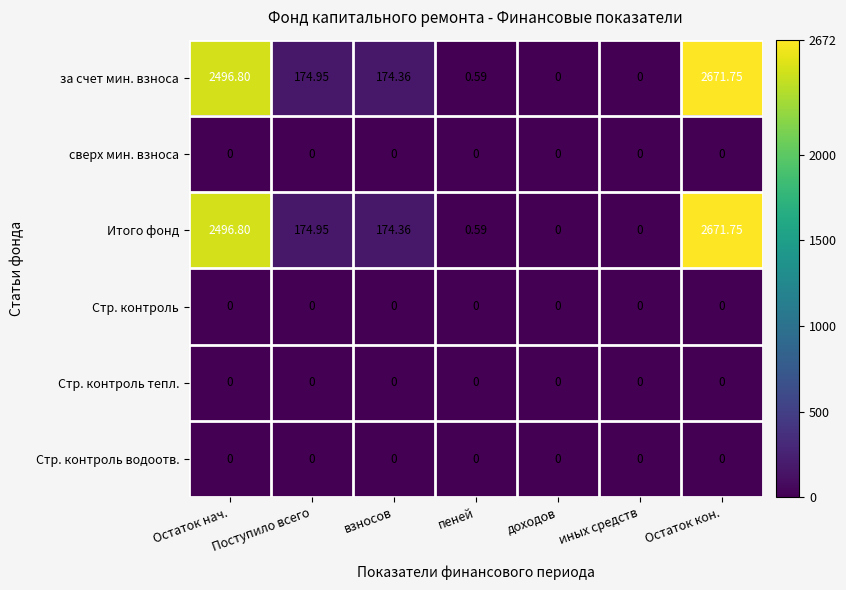

Where does the за счет мин. взноса series first go above 174?

Остаток нач.